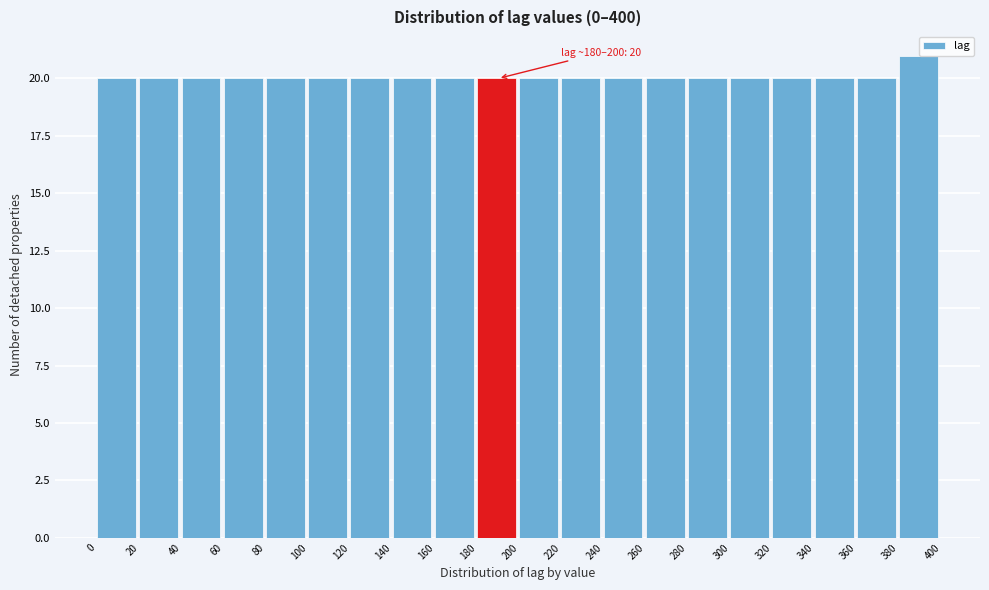

Over which range of the x-axis is the bar tallest?

380 to 400